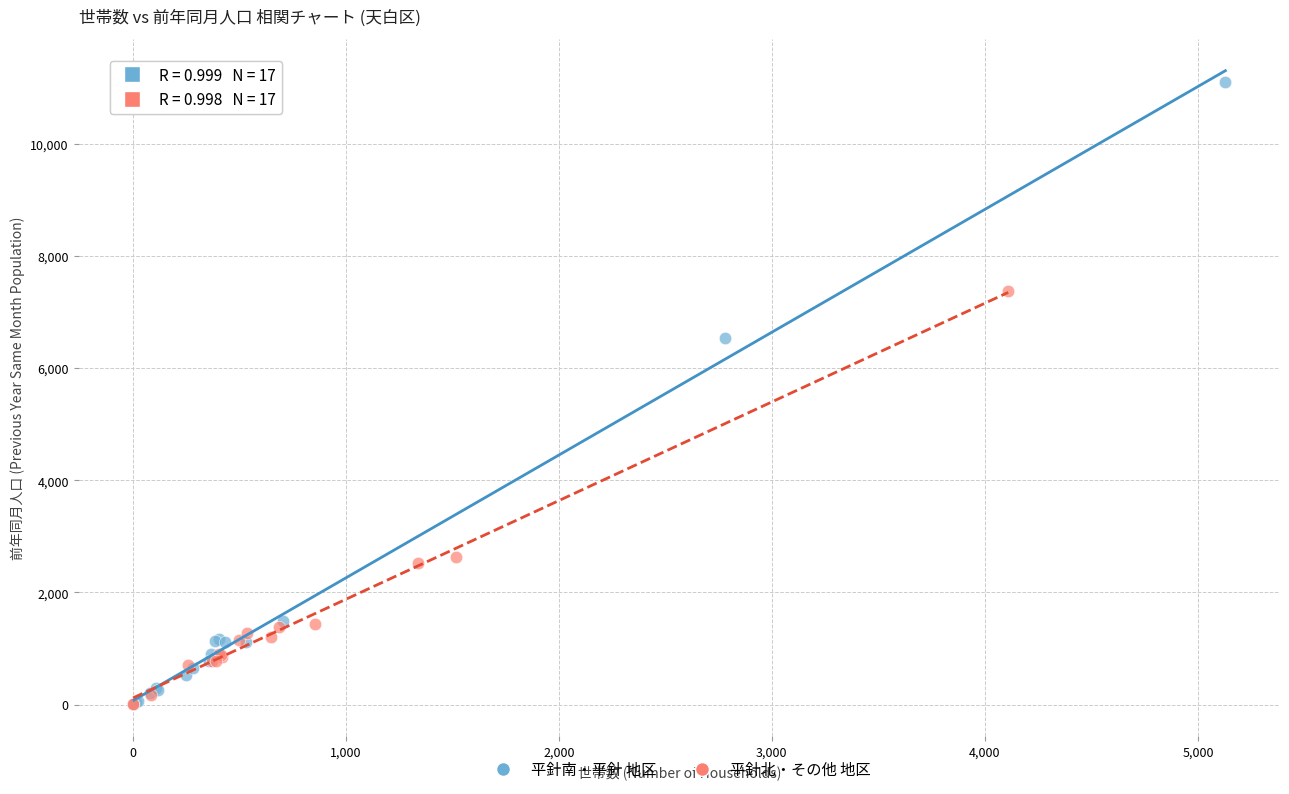

Which series reaches the maximum Y coordinate?

平針南・平針 地区